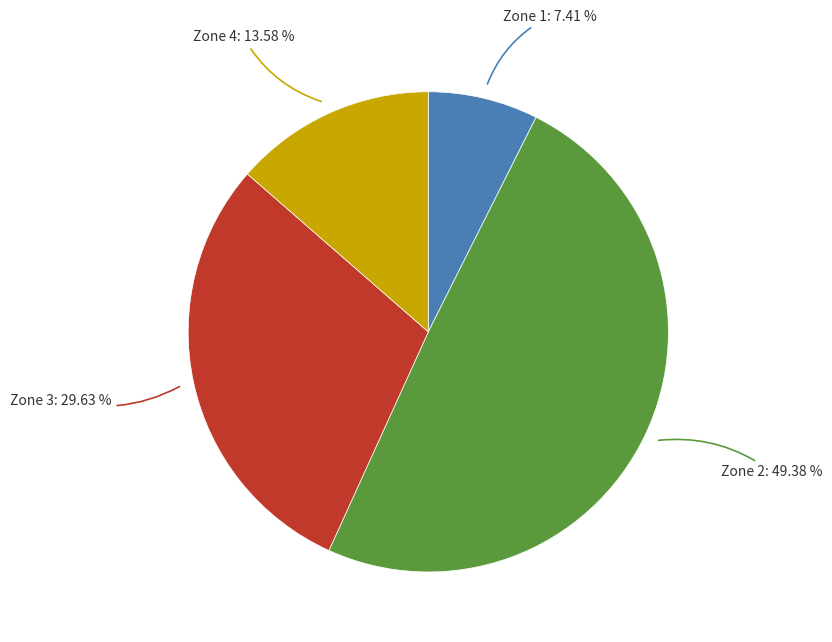

How many segments does this pie chart have?

4